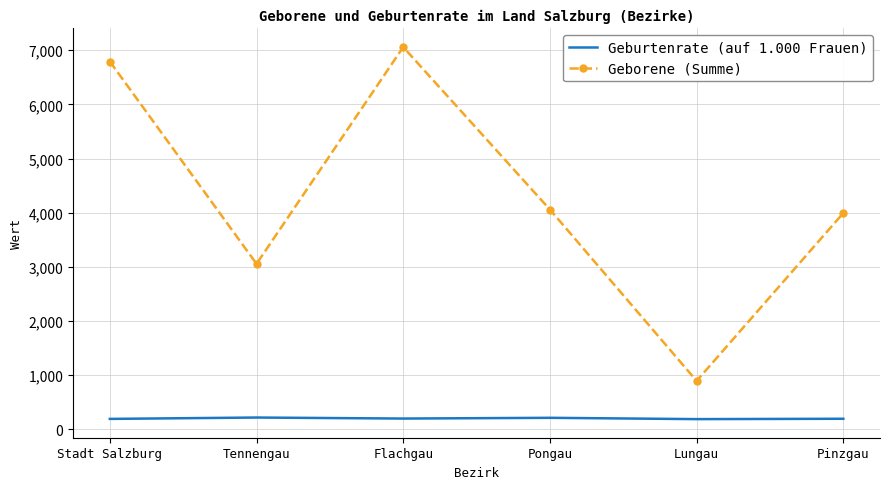

At which category does Geborene (Summe) reach its first local valley?

Tennengau